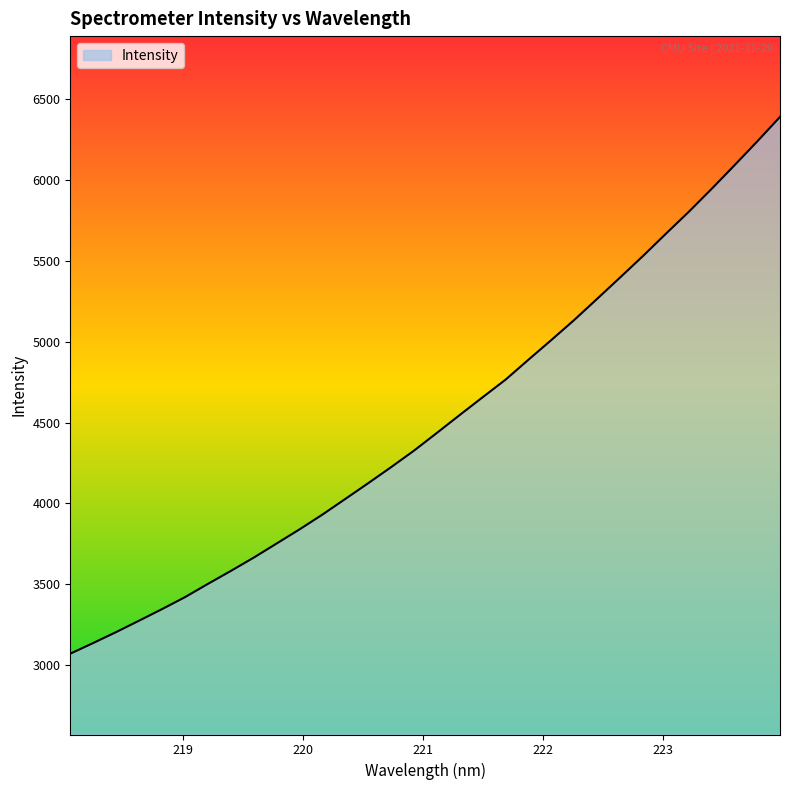

How many values exceed 4435?

16